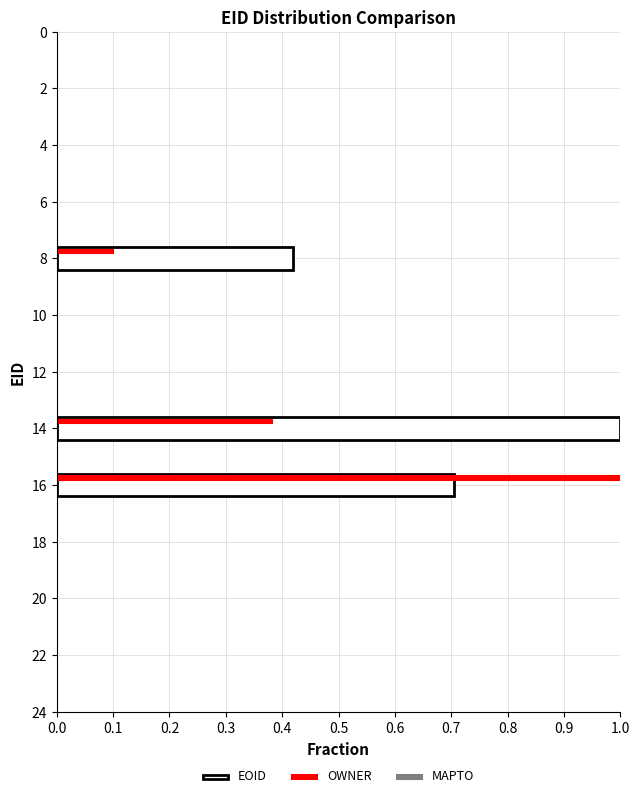

Is it true that EOID equals 0.7 at 16?

True